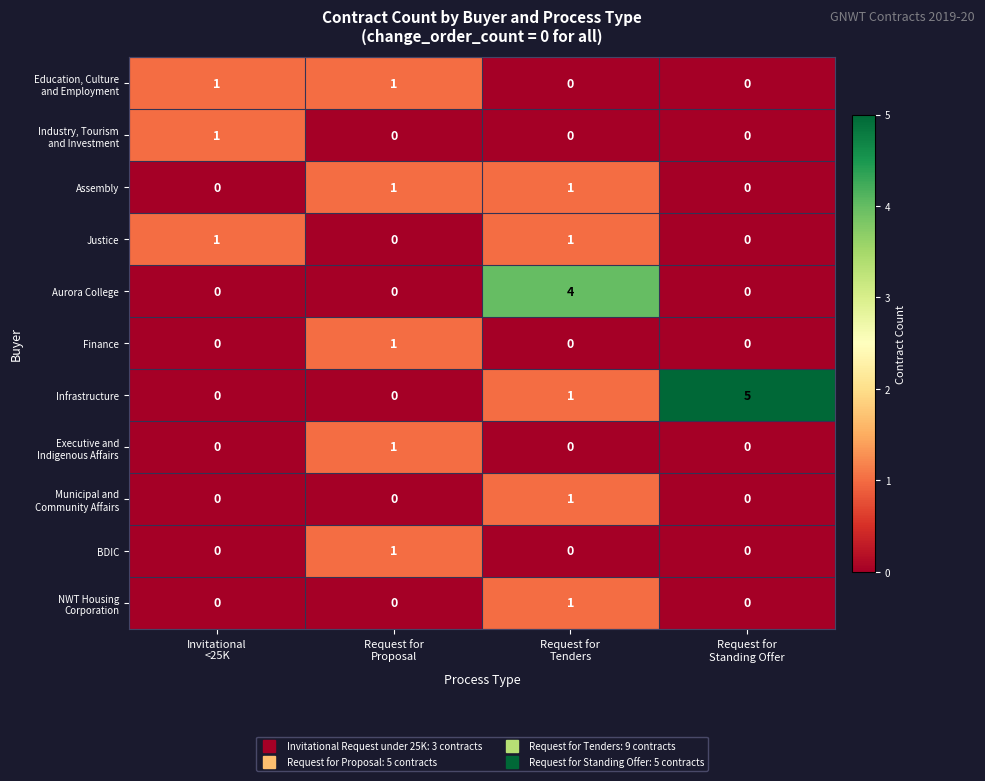

Which series has the widest spread of values?

Infrastructure